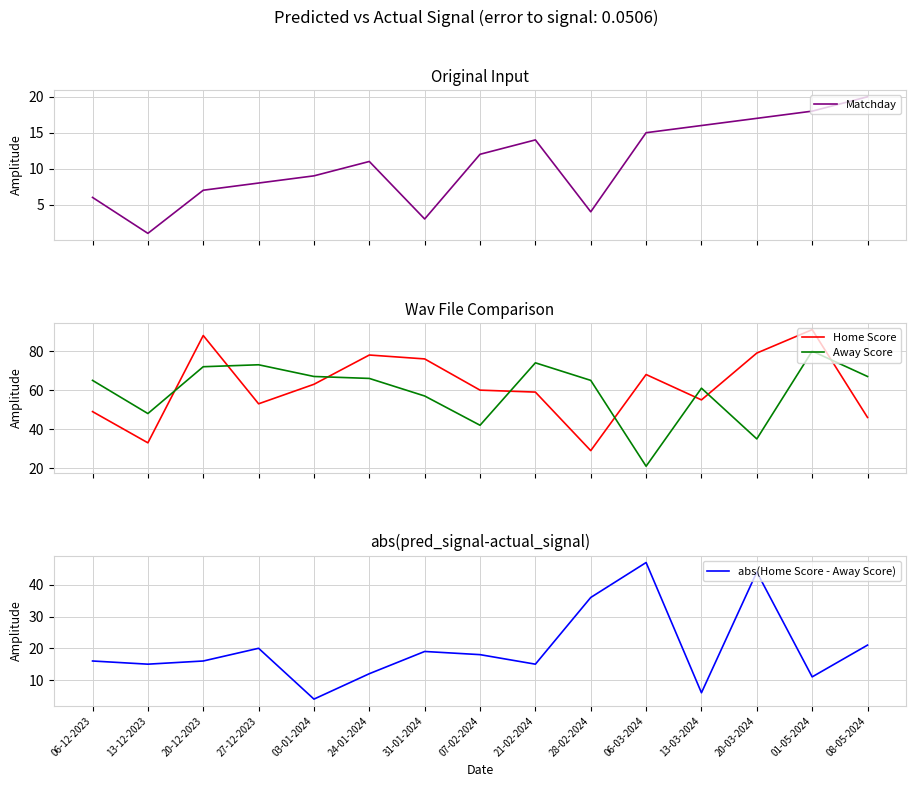

What is the average value of the abs(Home Score - Away Score) series?

20